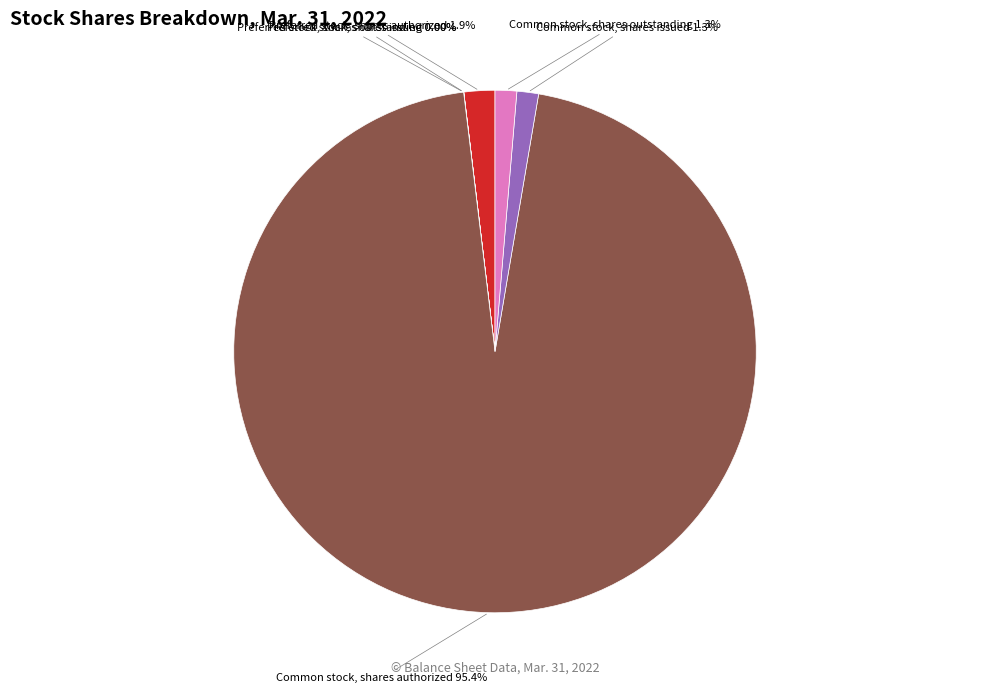

Is there a majority slice in this chart?

Yes